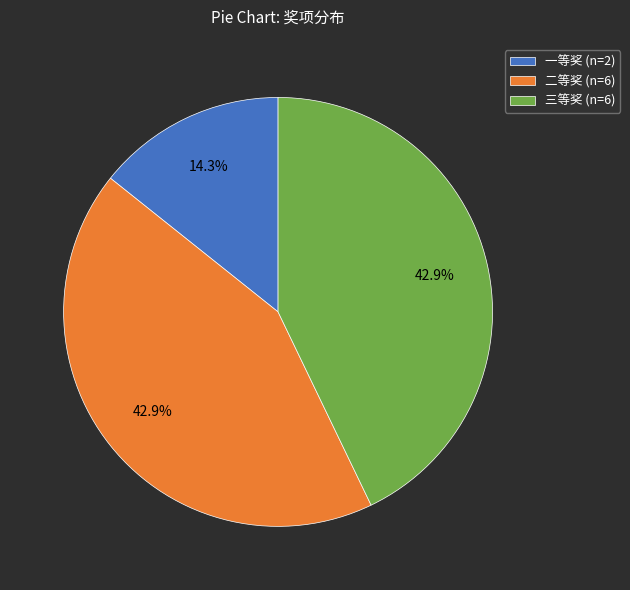

Does 一等奖 (n=2) represent more than half of the total?

No